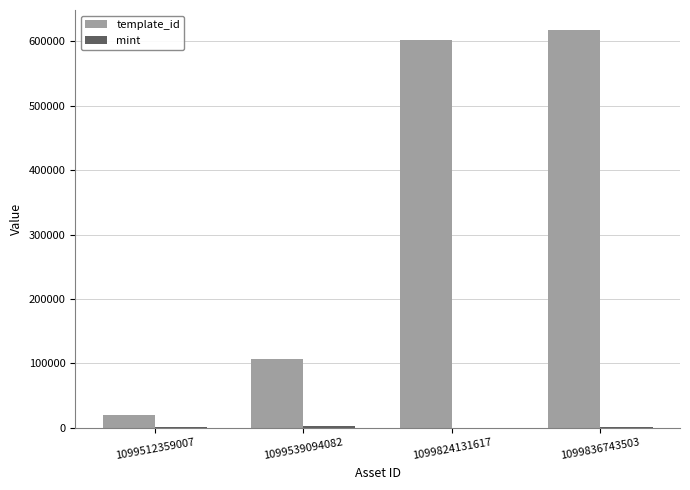

How many data points does each series have?

4